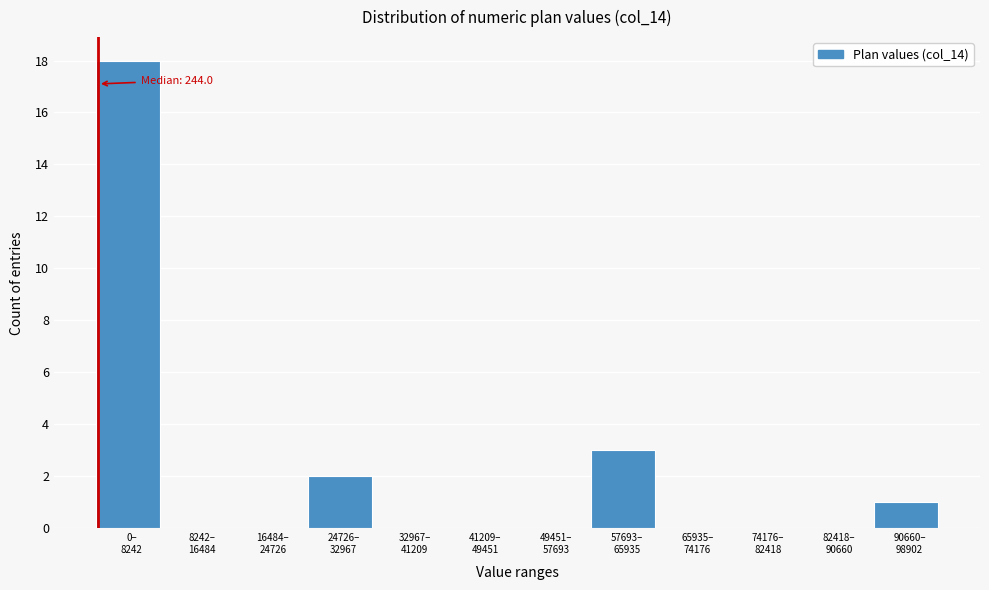

What is the maximum value shown in the chart?

18